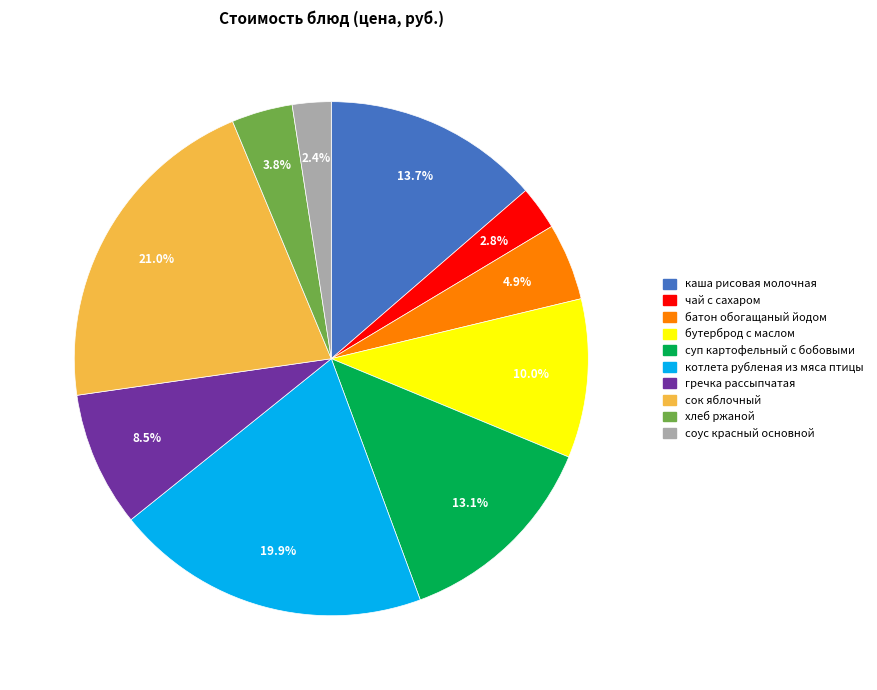

Is there a majority slice in this chart?

No